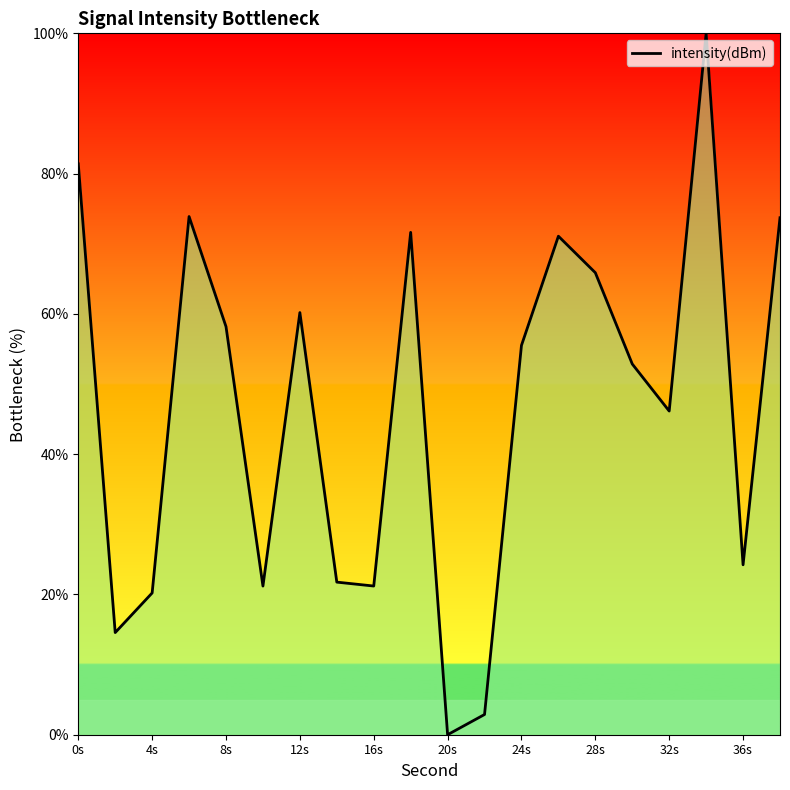

What is the greatest value displayed?

100.0